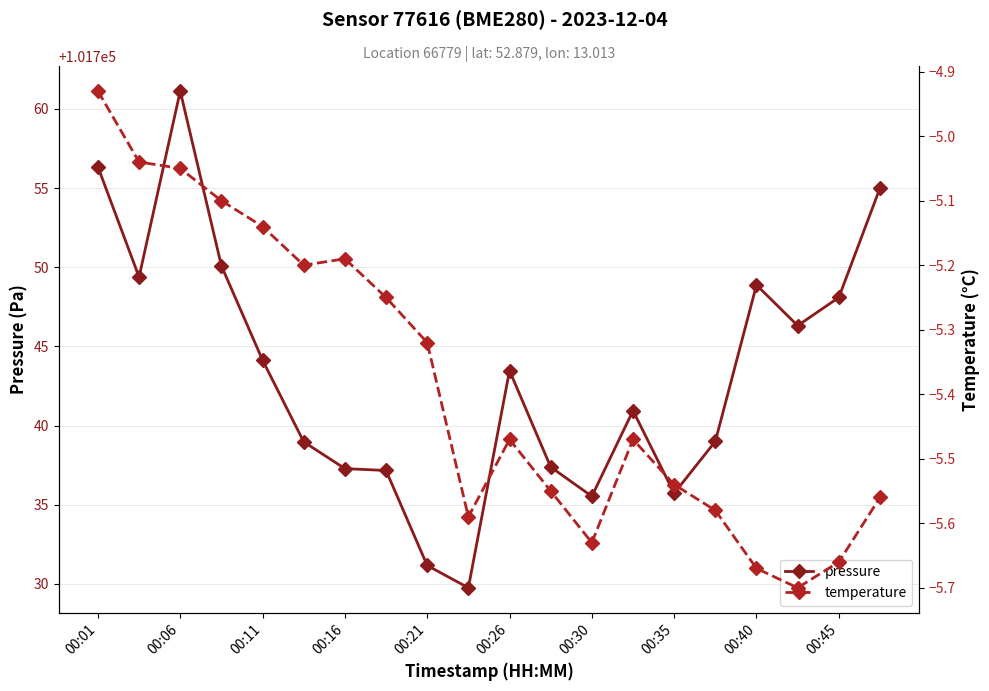

What is the sum of all temperature values?

-107.6